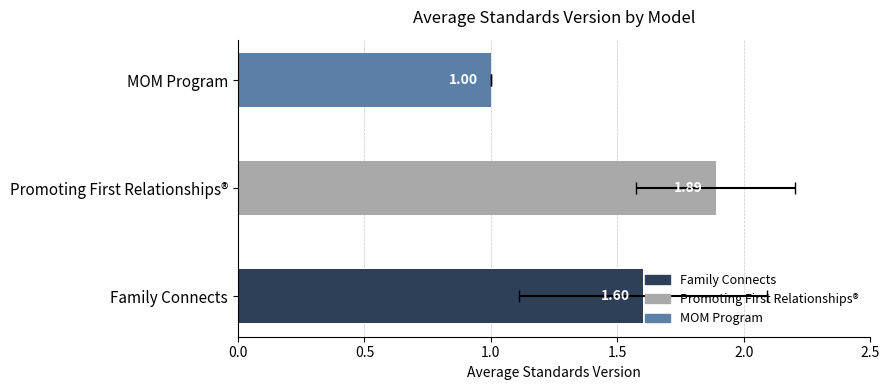

What position from the left is Family Connects?

1